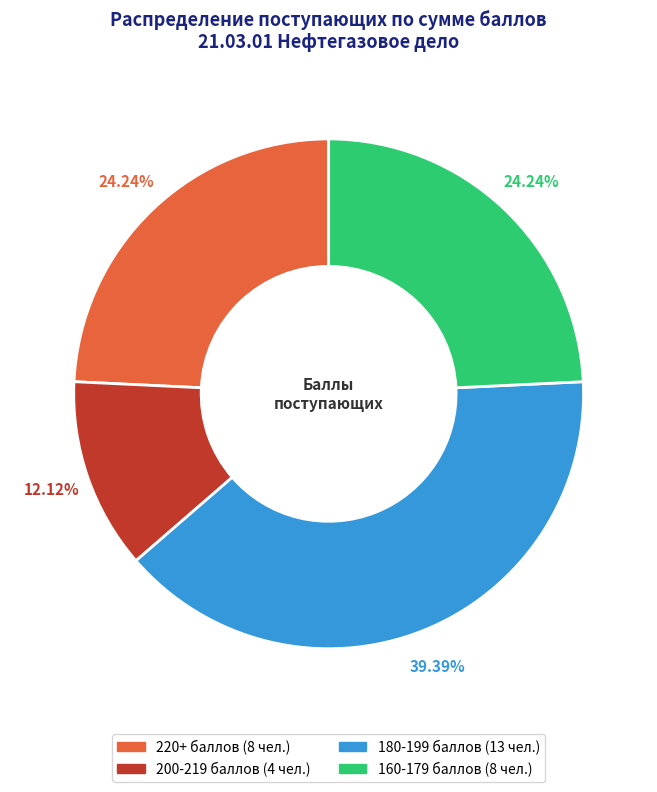

Is there a majority slice in this chart?

No